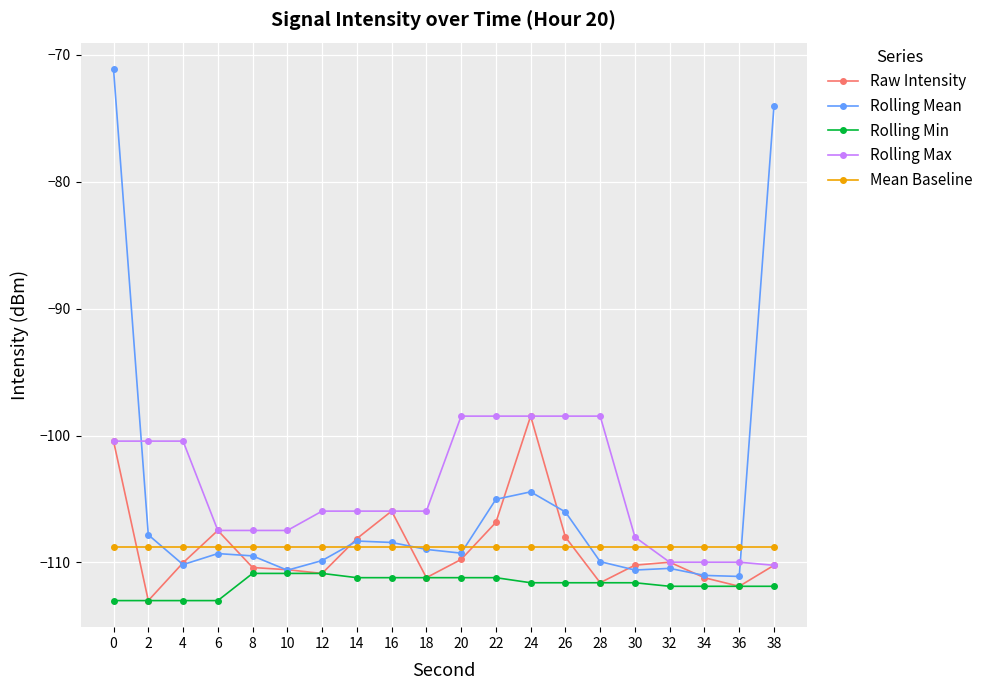

Between 24 and 28, which series saw the biggest shift?

Raw Intensity